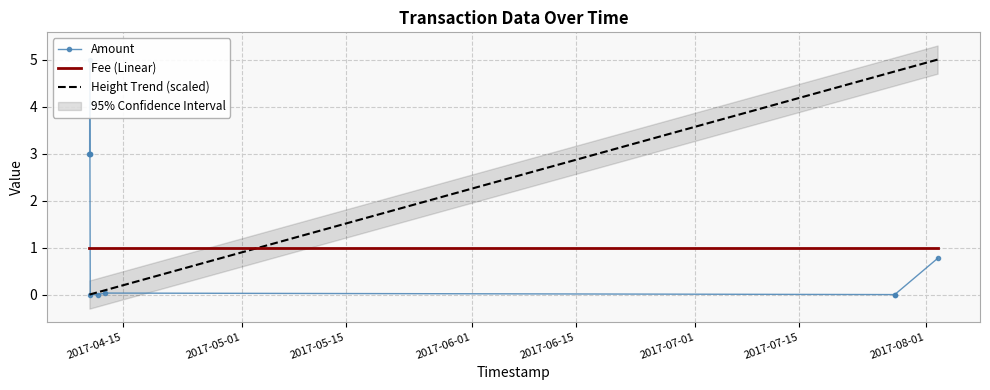

What is the highest value of the Fee (Linear) series?

1.0